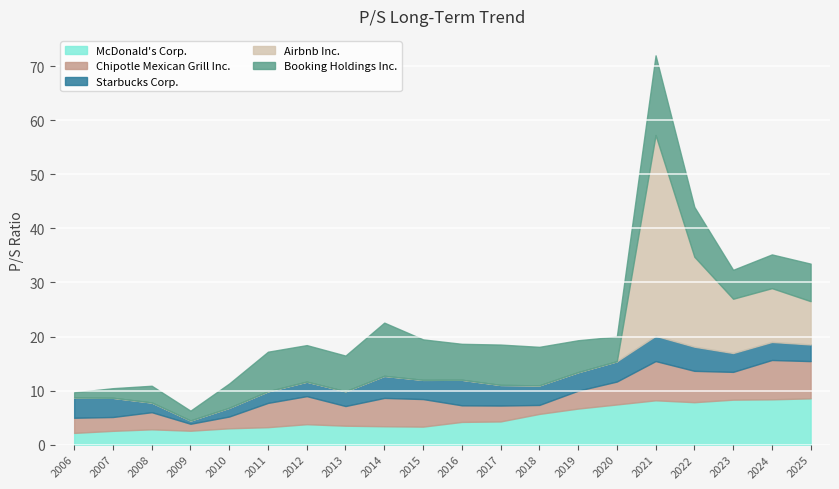

In McDonald's Corp., how many points are lower than both neighbors (excluding endpoints)?

3